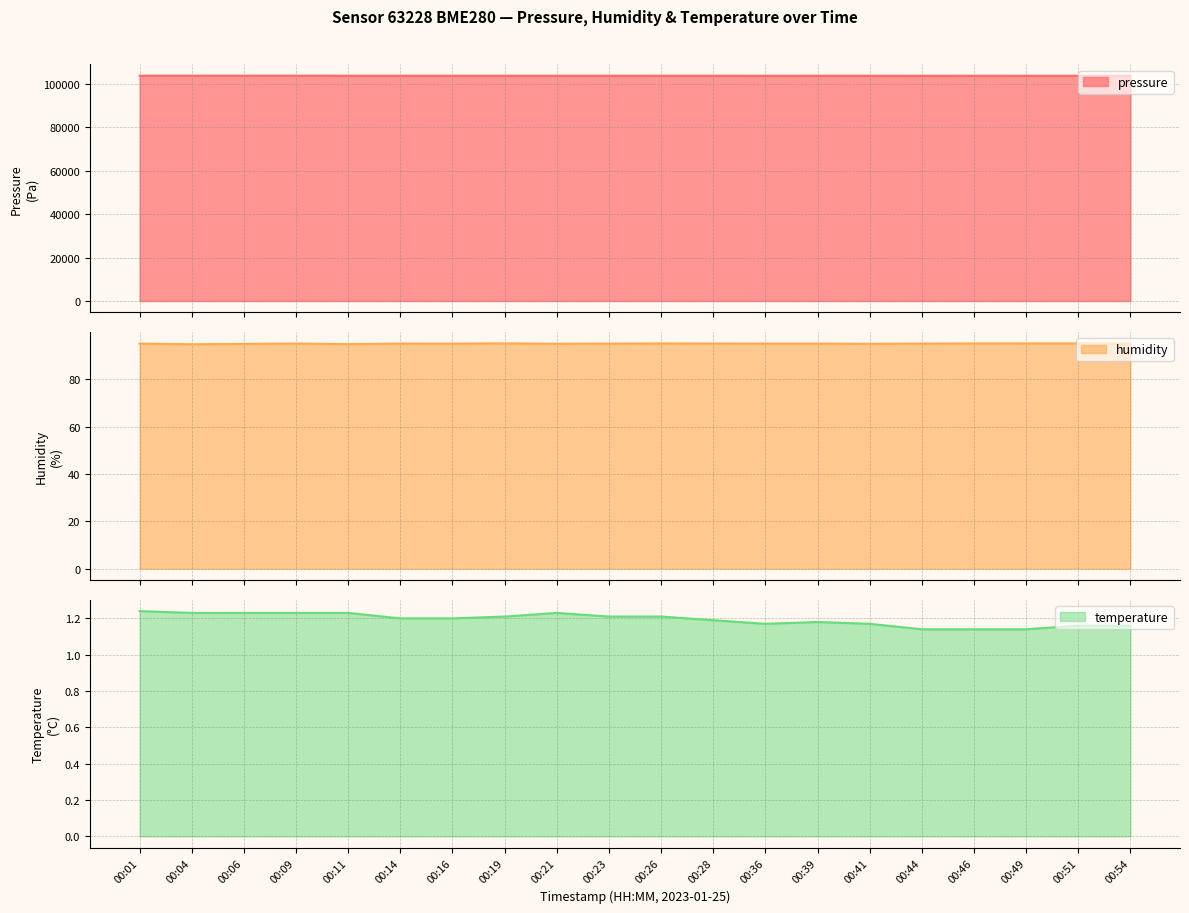

At which category does pressure reach its first local peak?

00:06